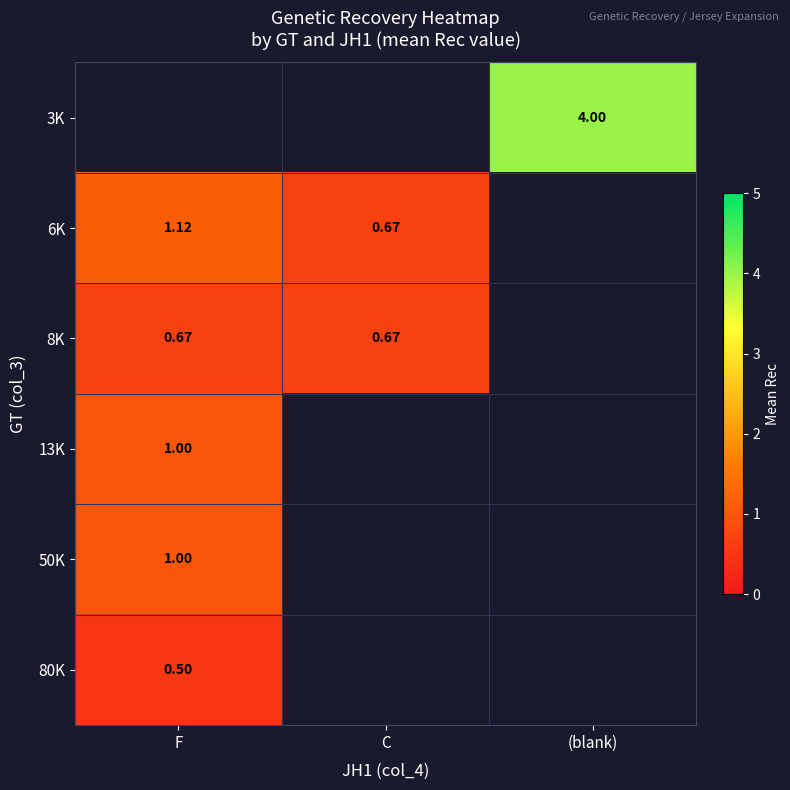

List the labels in order of 13K value, largest first.

F, C, (blank)